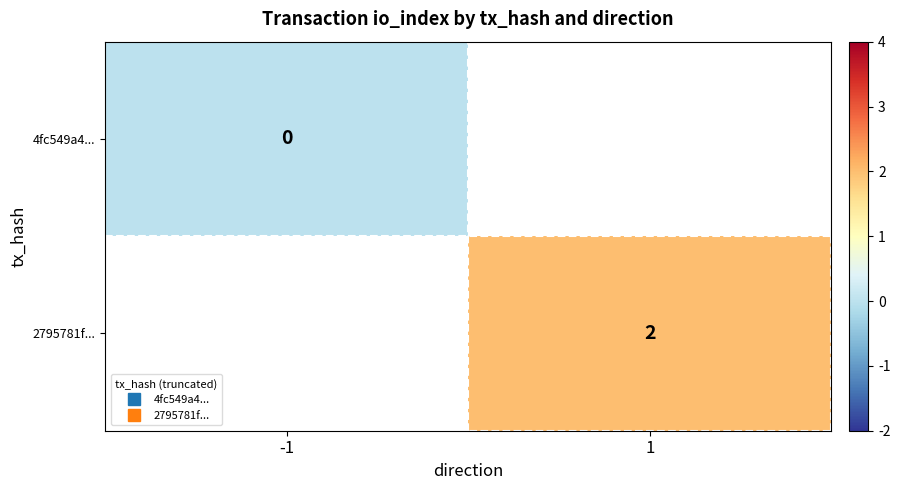

At how many categories does at least one series exceed 0?

1